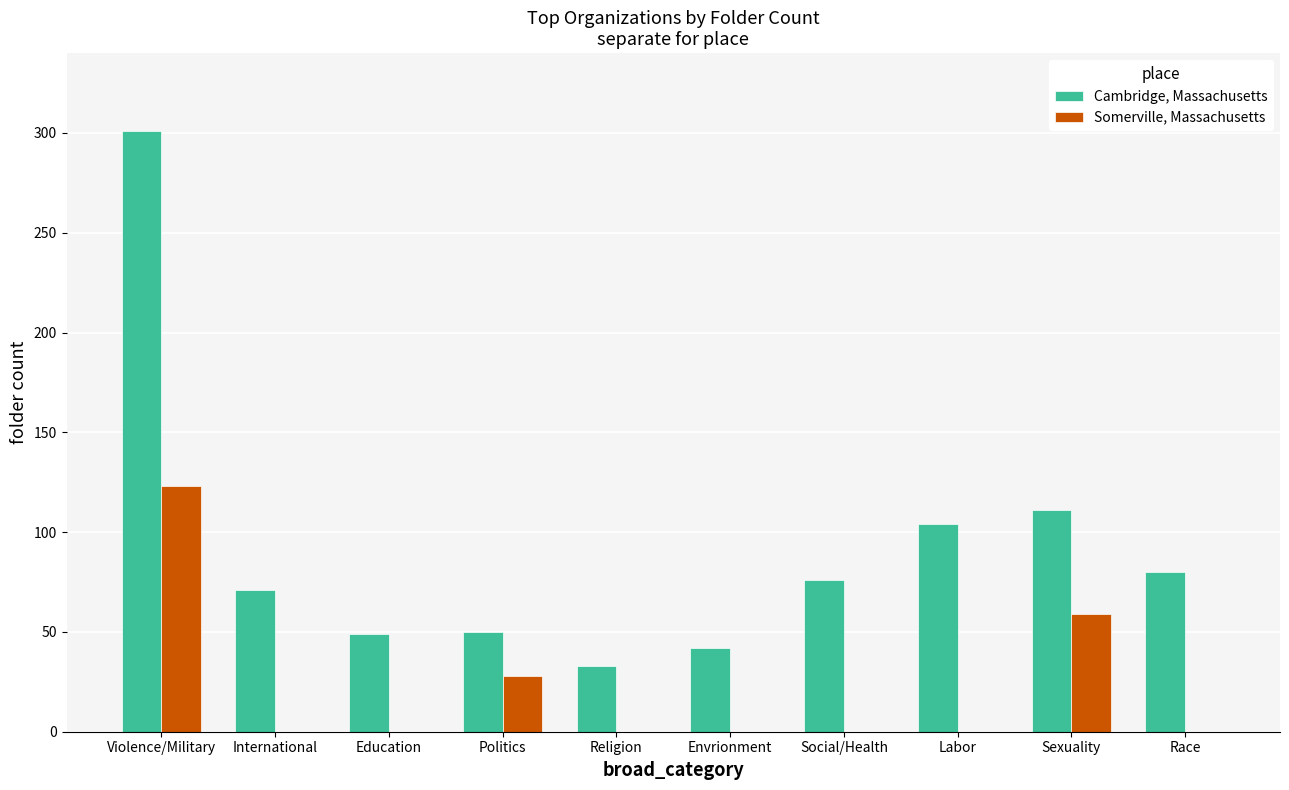

Which category has the highest value across all series?

Violence/Military